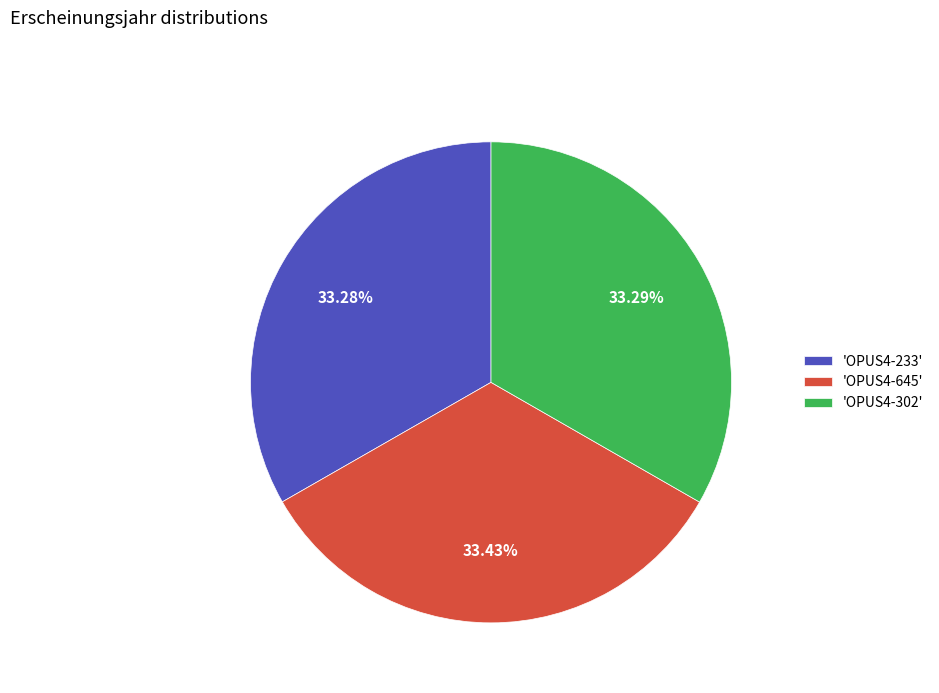

How many segments does this pie chart have?

3